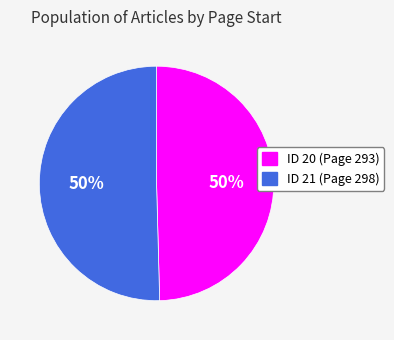

How many slices are in this pie chart?

2